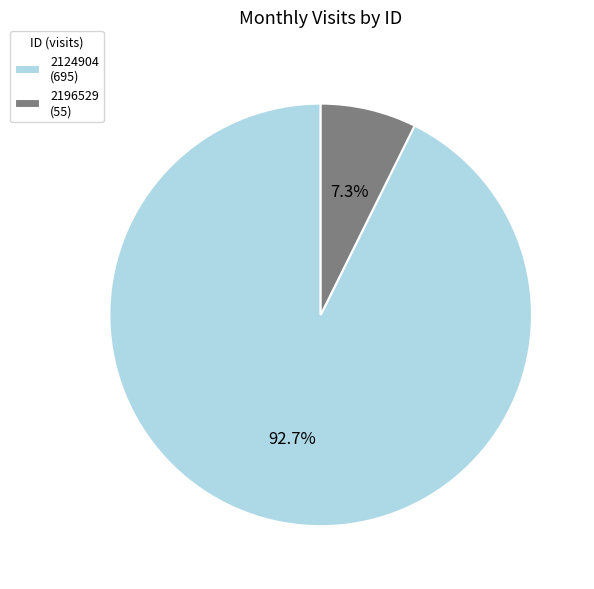

Which slice is the largest?

2124904